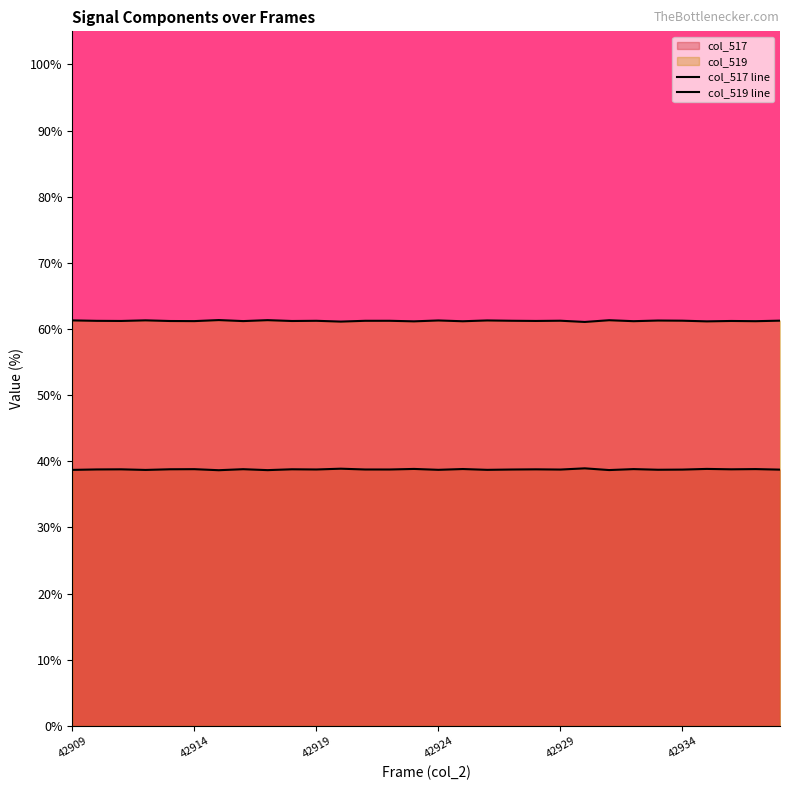

Is the value of col_517 line at 16 greater than the value of col_519 line at 8?

No